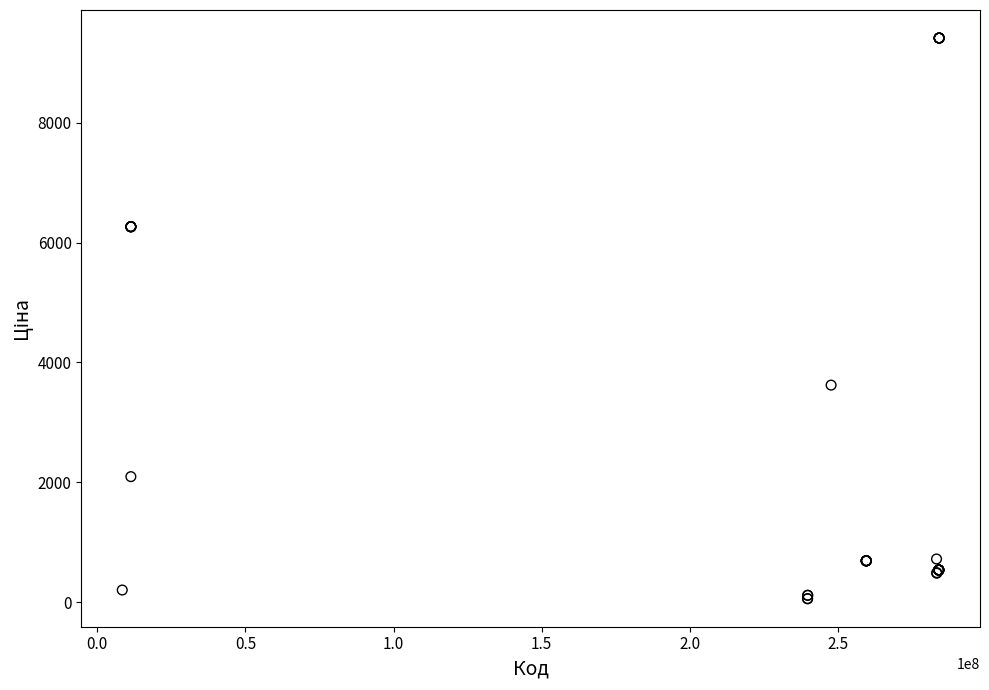

What Y value in the scatter plot is closest to 4736?

3622.2